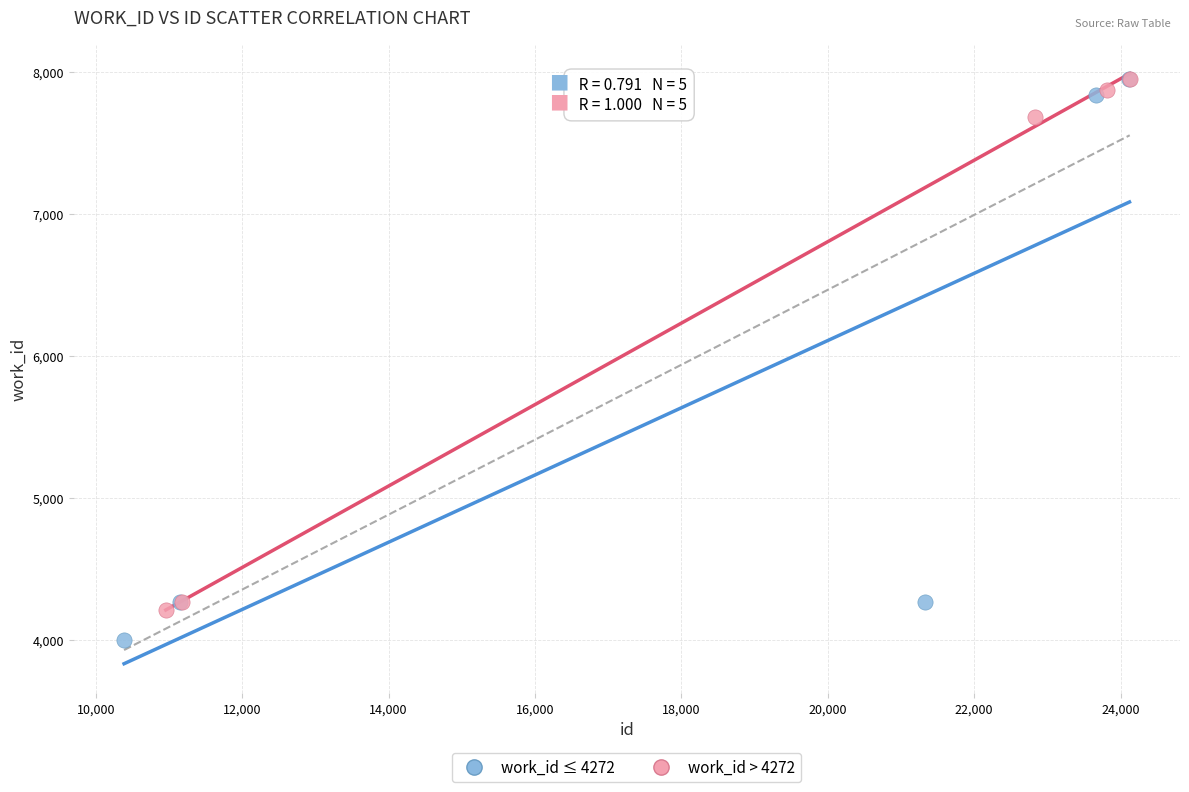

Which series has the widest spread of Y values?

work_id ≤ 4272